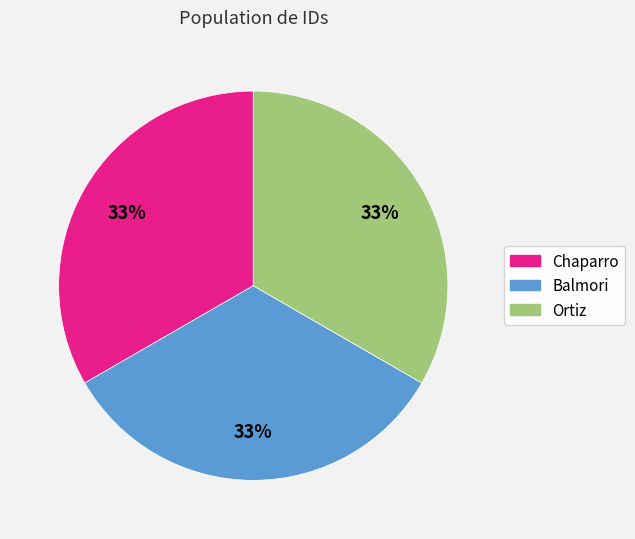

To the nearest percent, what is the average slice percentage?

33%